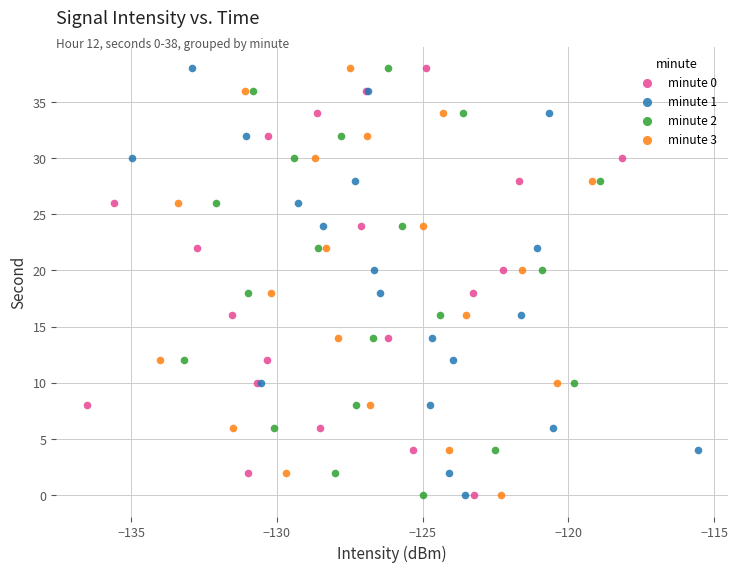

What are all the series names shown in the legend?

minute 0, minute 1, minute 2, minute 3